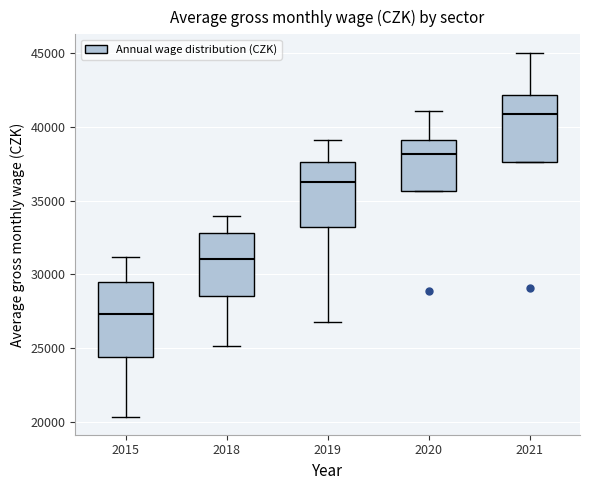

Which box is the tallest, from its lower edge to its upper edge?

2015